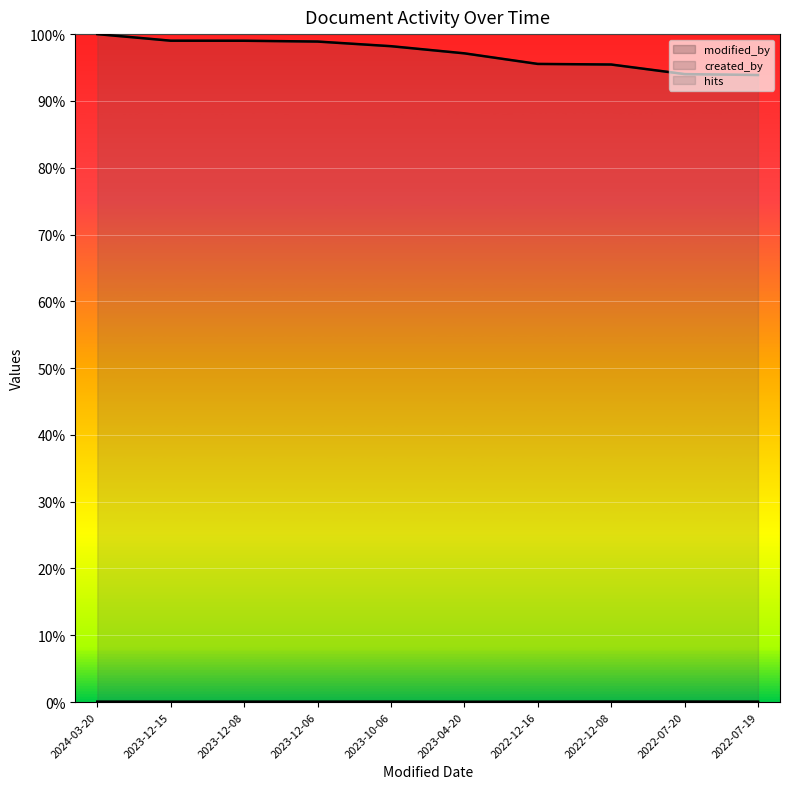

What is the total value across all series at 2023-12-06?

1.0